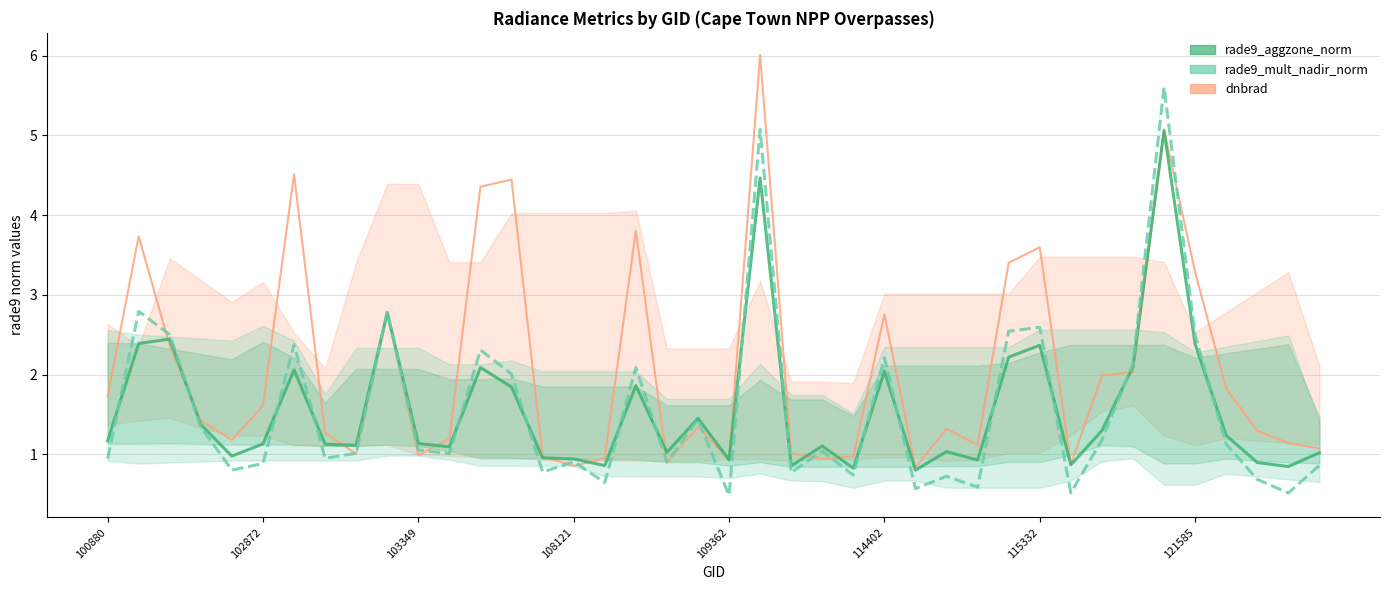

What is the difference between the rade9_mult_nadir_norm values at 33 and 38?

1.6